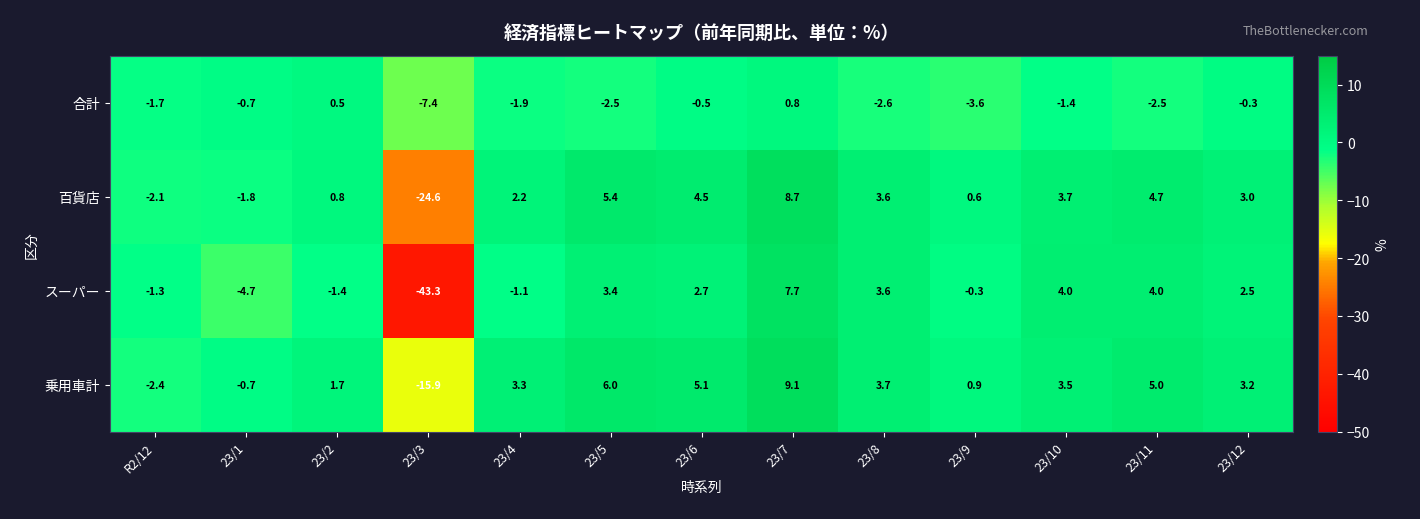

What is the difference between the maximum and minimum values in the 合計 series?

8.2